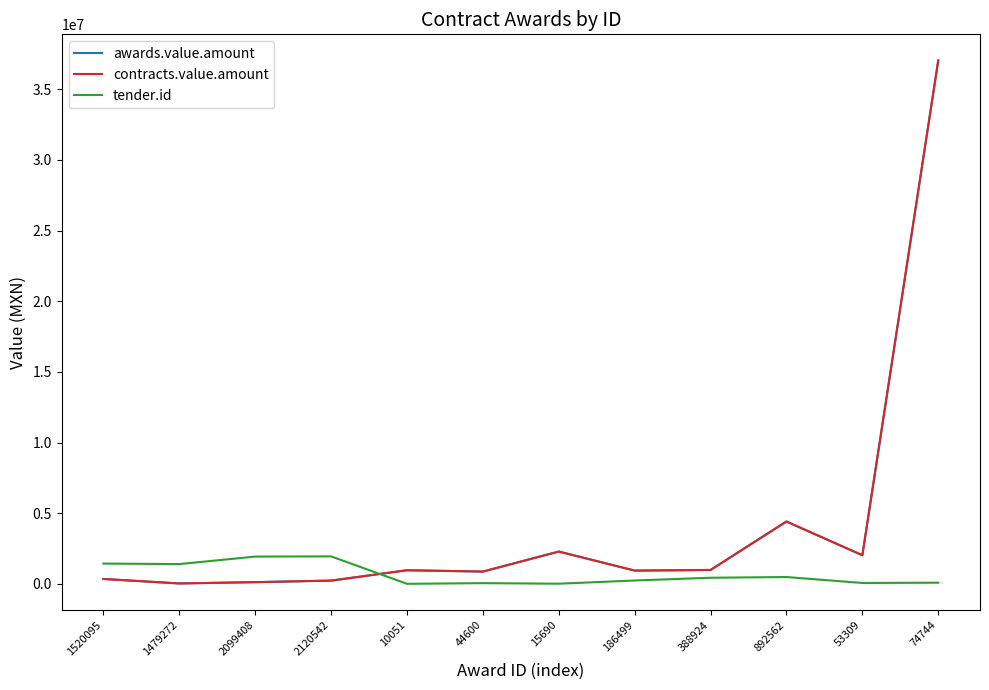

Is this an area chart (filled region under the line)?

No